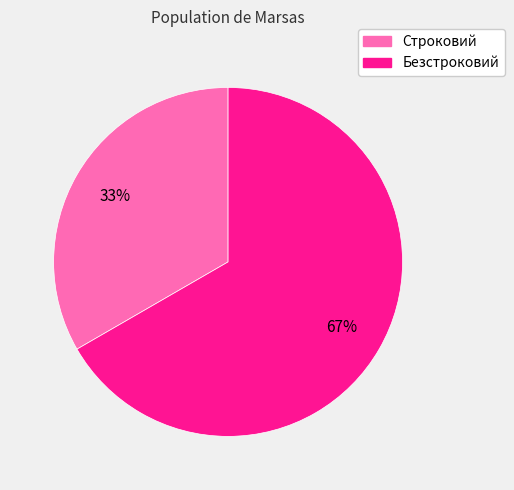

How many segments does this pie chart have?

2